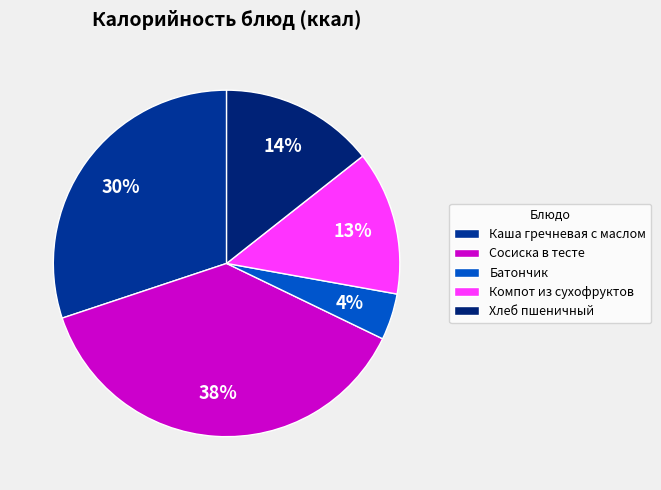

To the nearest percent, what portion does Компот из сухофруктов represent?

13%